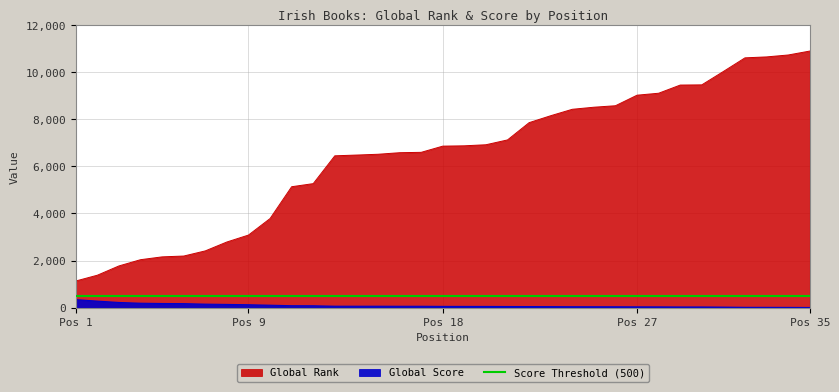

Where is Global Score nearest to the value 171?

6